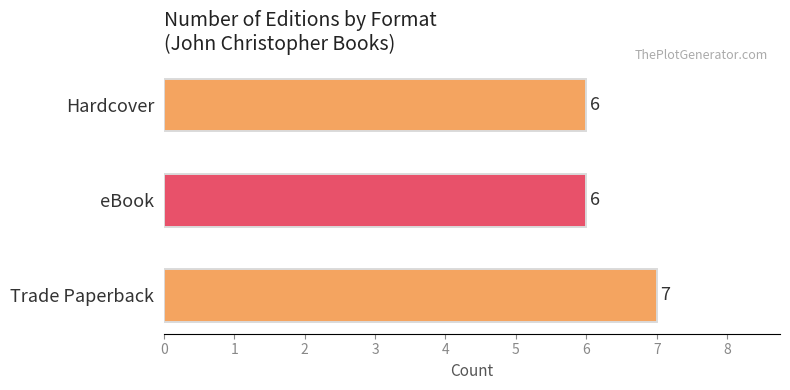

How many values are between 6 and 7?

3